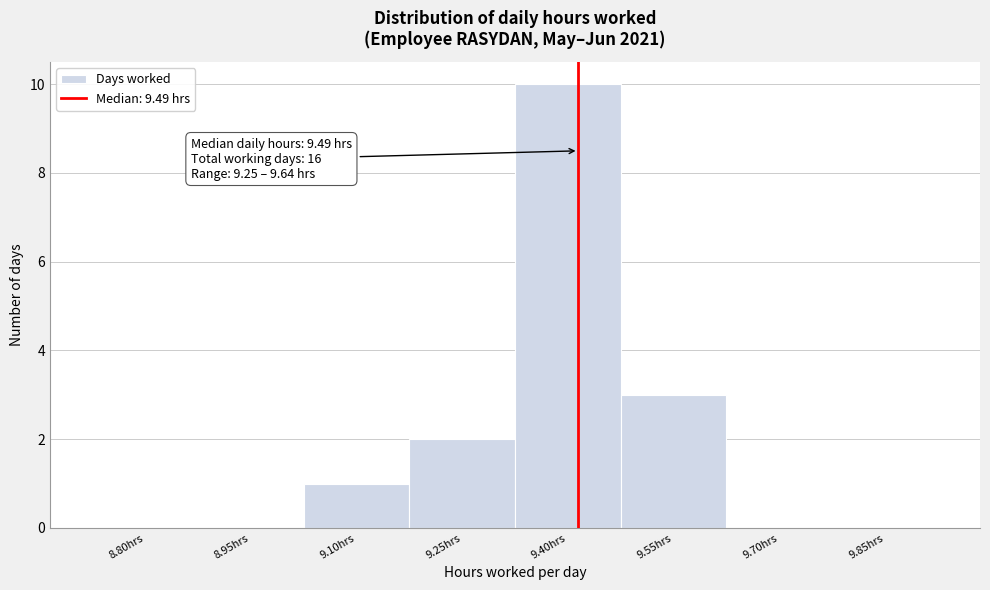

Reading left to right, transcribe all the data shown in this chart.

8.80hrs=0	8.95hrs=0	9.10hrs=1	9.25hrs=2	9.40hrs=10	9.55hrs=3	9.70hrs=0	9.85hrs=0